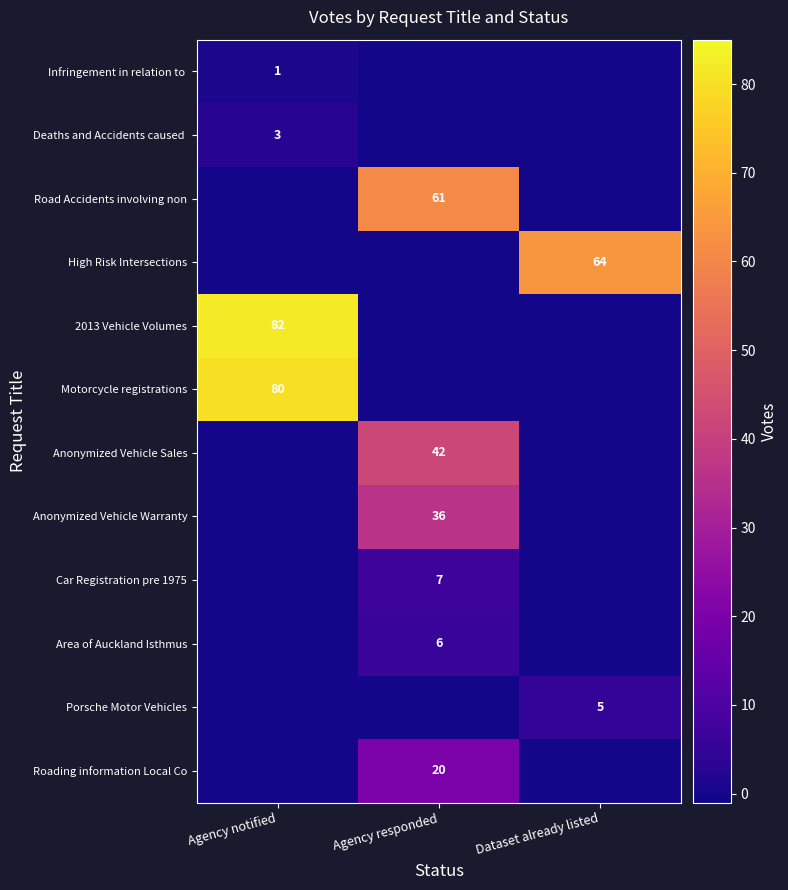

True or false: Anonymized Vehicle Warranty has a value of 36 at Agency responded.

True